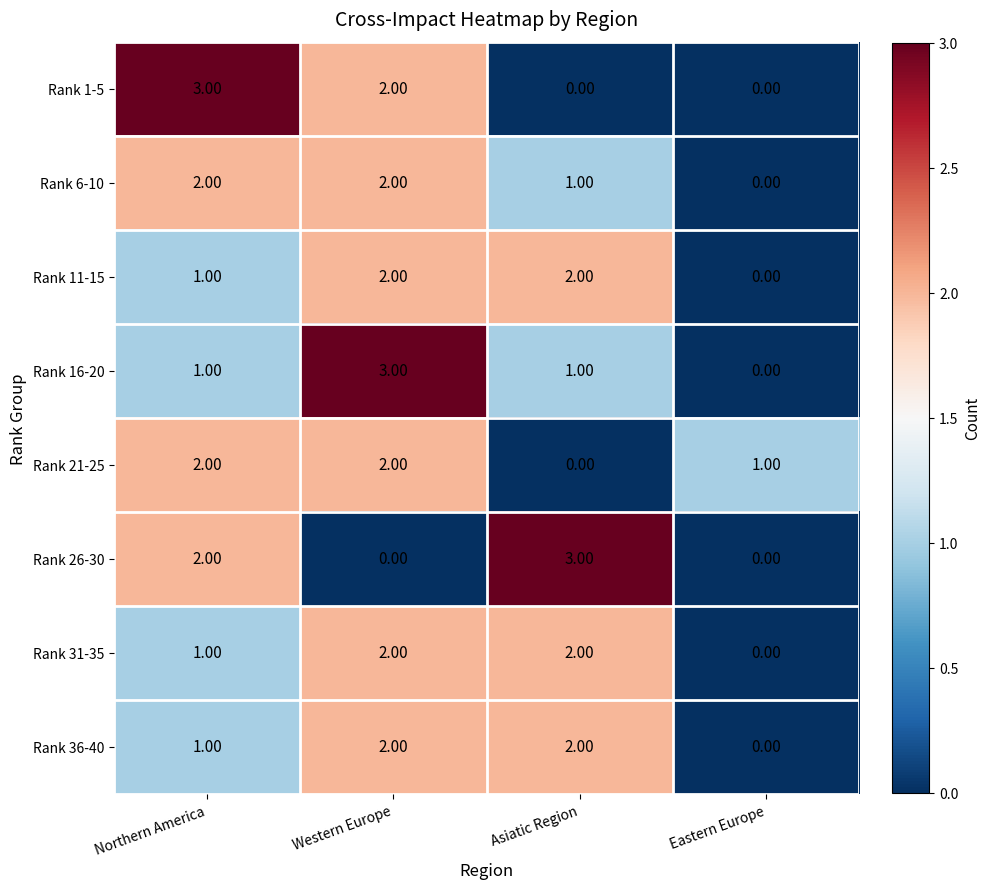

At which label does Rank 1-5 reach its peak?

Northern America